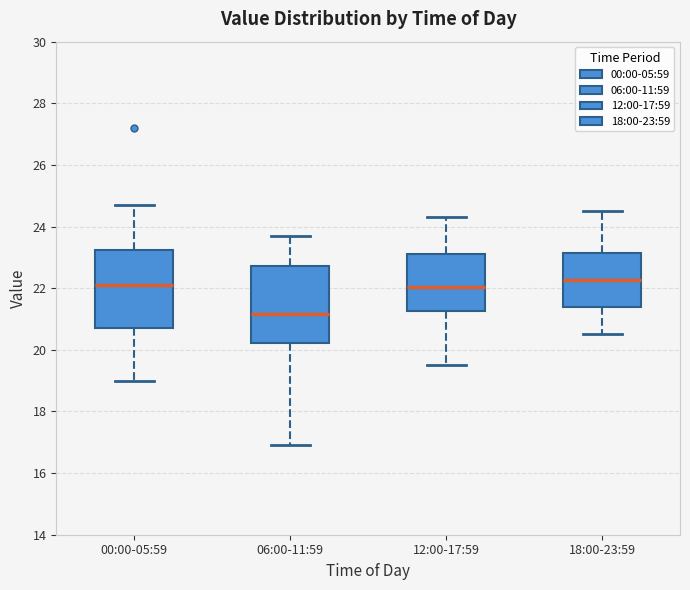

Reading left to right, read every box against the y-axis: the position of its median line, the range the box covers, and the ends of its whiskers. The values are not printed on the chart, so give them approximately, as read against the axis.

00:00-05:59: median 22.2, box 20.8 to 23.2, whiskers 19.0 to 24.8
06:00-11:59: median 21.2, box 20.2 to 22.8, whiskers 17.0 to 23.8
12:00-17:59: median 22.0, box 21.2 to 23.2, whiskers 19.6 to 24.4
18:00-23:59: median 22.2, box 21.4 to 23.2, whiskers 20.6 to 24.6